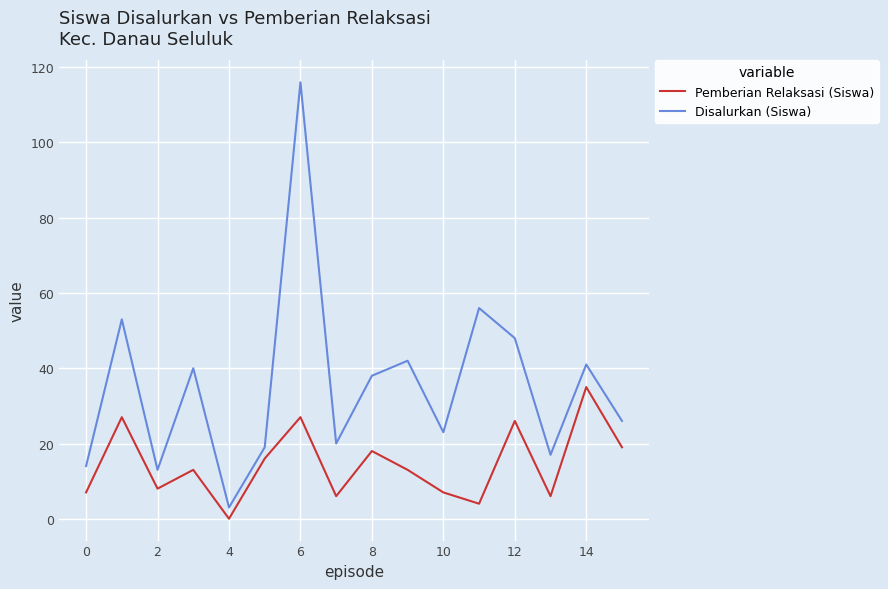

Rank the series by their average value, from highest to lowest.

Disalurkan (Siswa), Pemberian Relaksasi (Siswa)